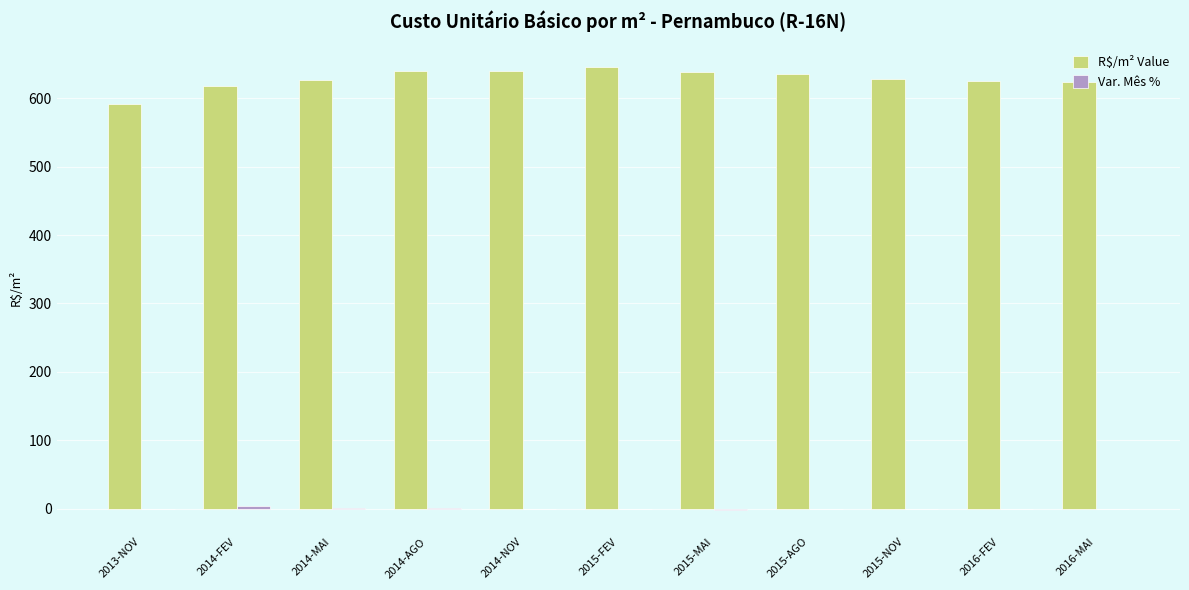

What is the maximum value for R$/m² Value?

646.3